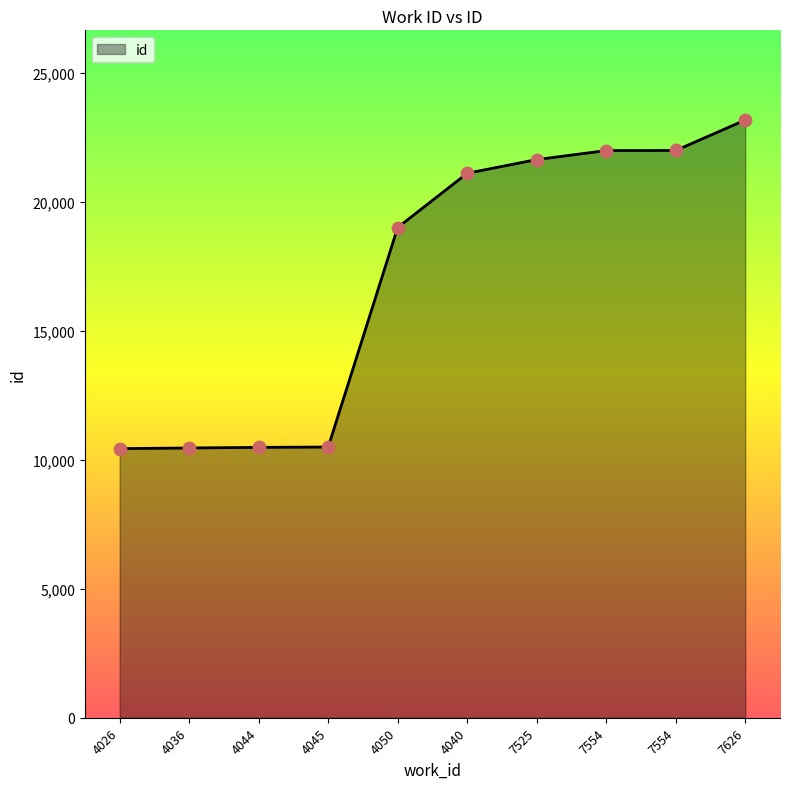

What is the ratio of the value at 7525 to the value at 7626?

0.9